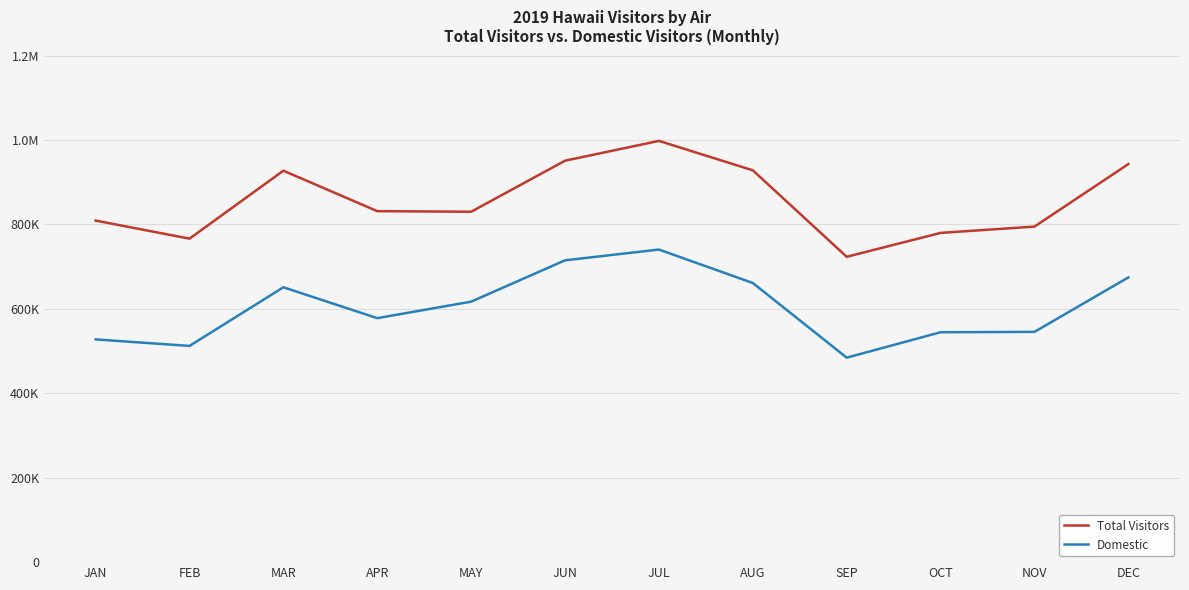

Is the value of Total Visitors at SEP greater than the value of Domestic at AUG?

Yes